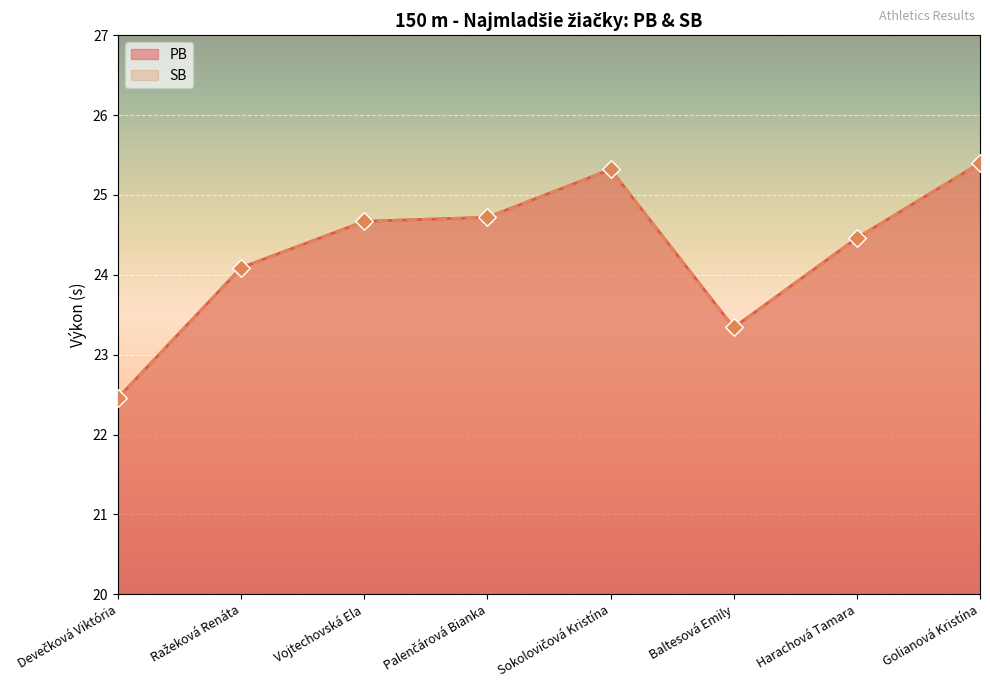

Is the value of PB at Harachová Tamara greater than the value of SB at Baltesová Emily?

Yes